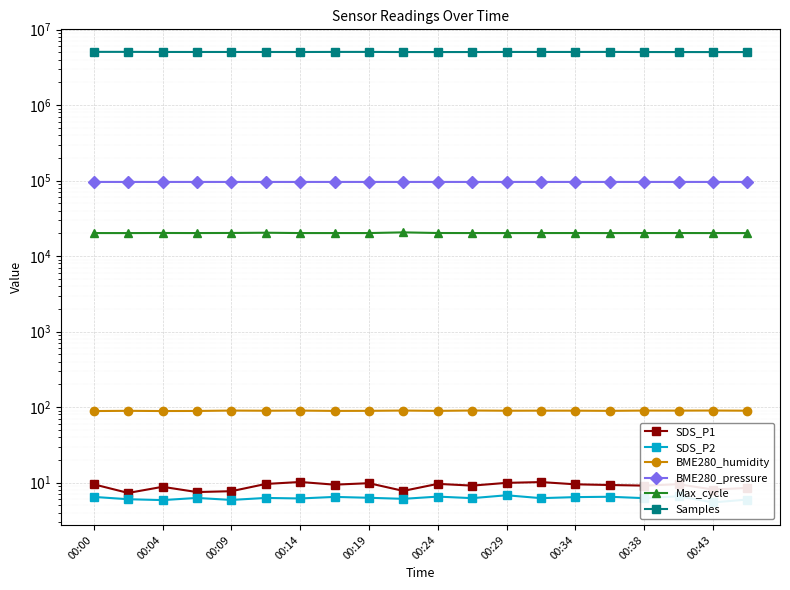

True or false: BME280_pressure and BME280_humidity intersect in this chart.

False